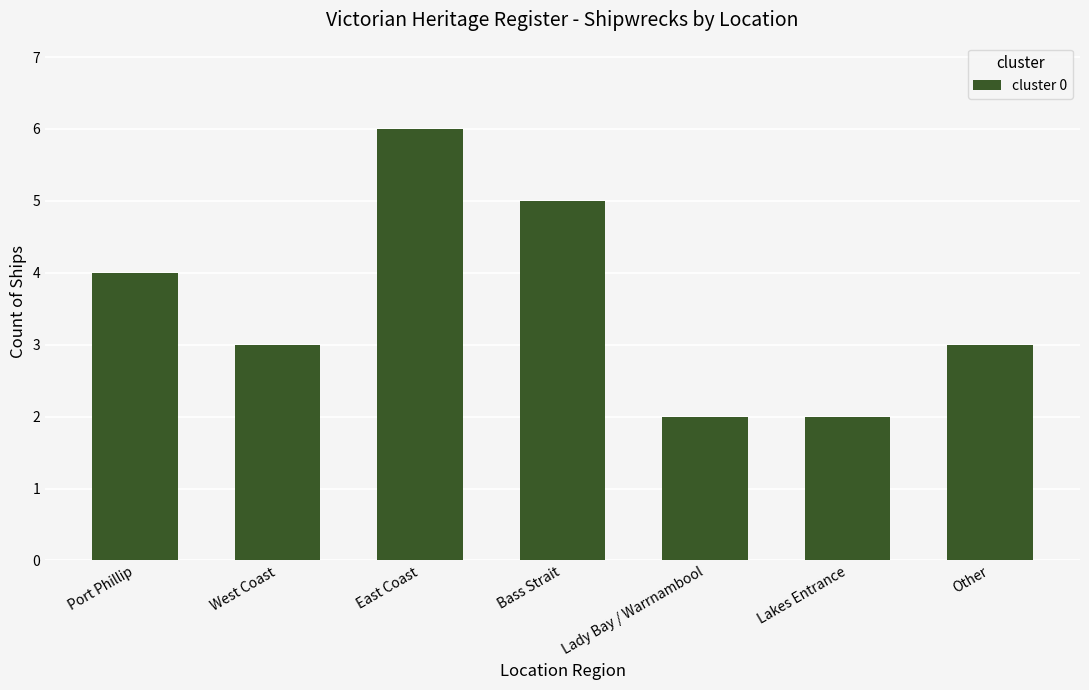

What is the difference between the maximum and minimum values?

4